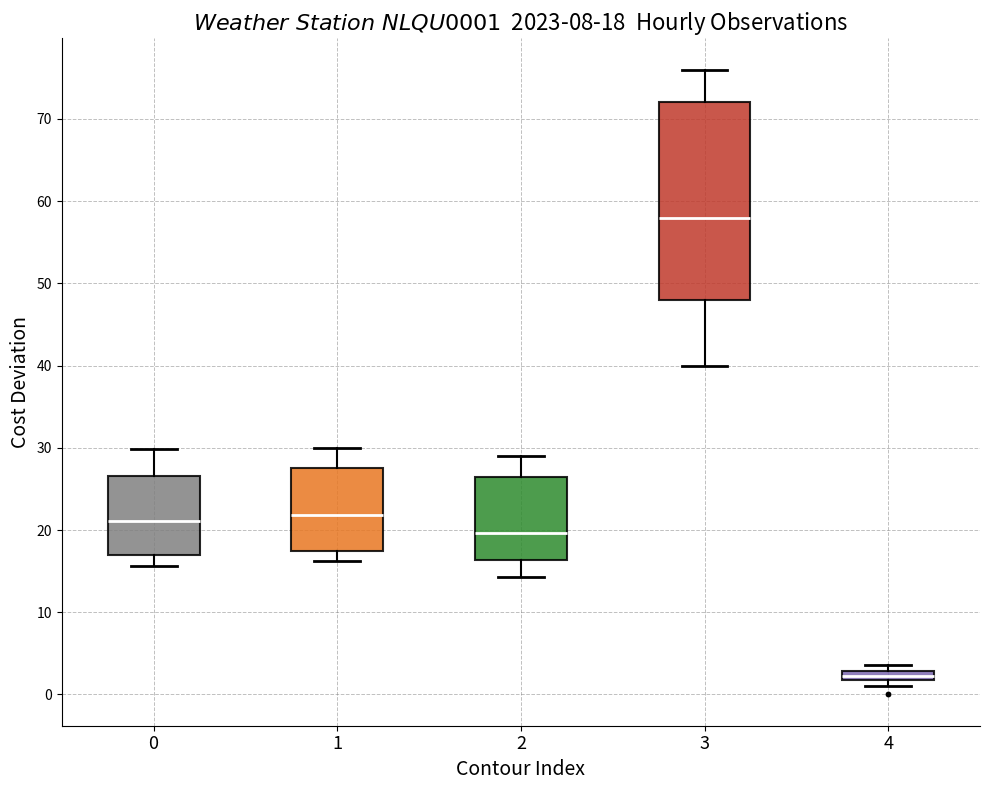

Which box's median line is the lowest?

4